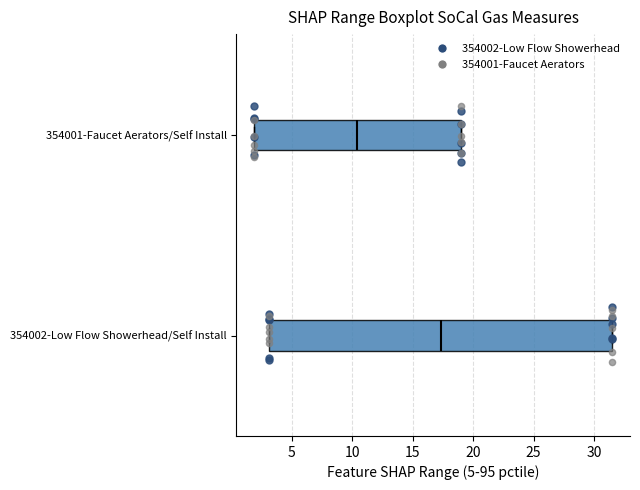

Reading bottom to top, transcribe this box plot: for each box, give where its median line is, the range the box spans, and where its two whiskers end, as read against the x-axis. The values are not printed on the chart, so give them approximately, as read against the axis.

354002-Low Flow Showerhead/Self Install: median 17.5, box 3.0 to 31.5, whiskers 3.0 to 31.5
354001-Faucet Aerators/Self Install: median 10.5, box 2.0 to 19.0, whiskers 2.0 to 19.0